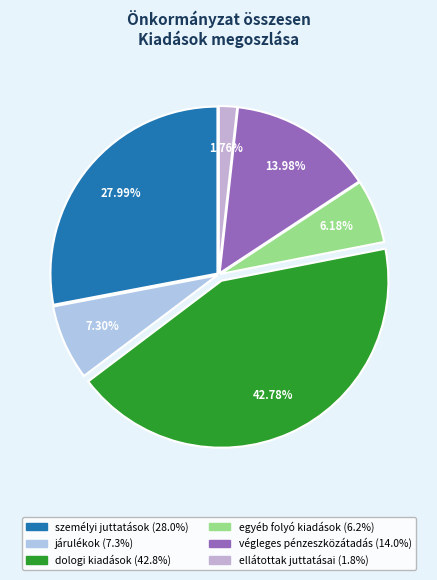

To the nearest percent, what is the difference between the largest and smallest slice percentages?

41%